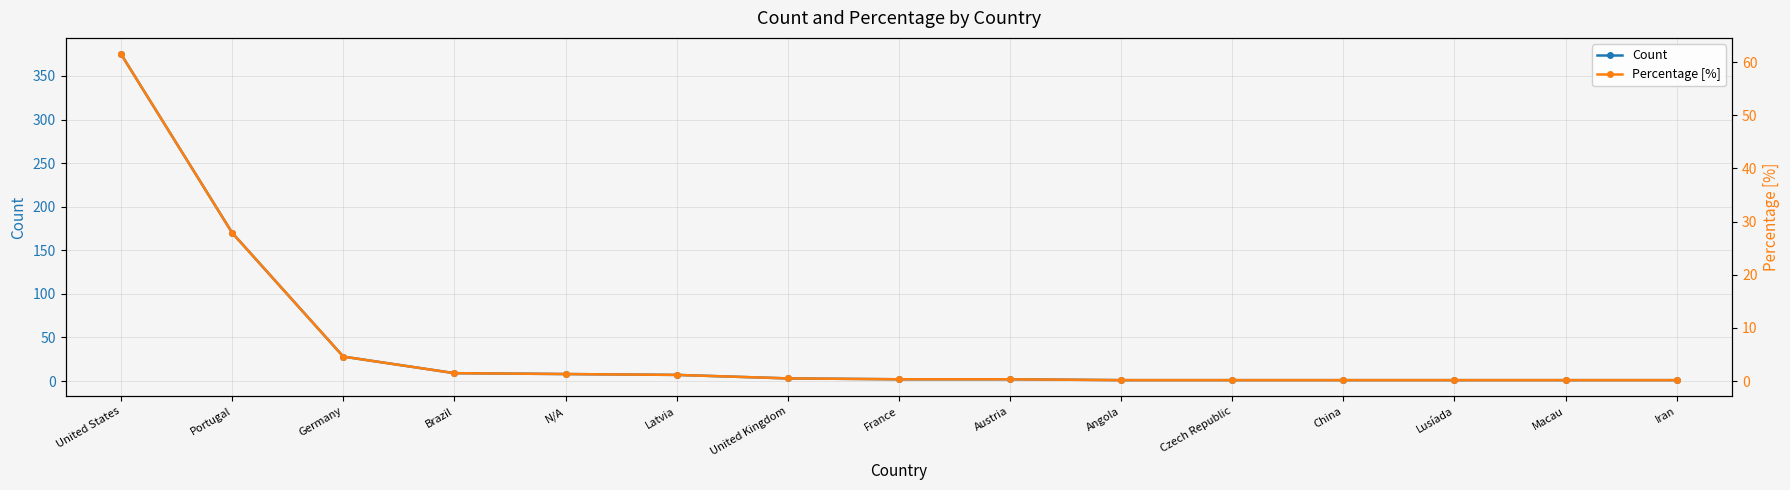

Read the Count value at Latvia.

7